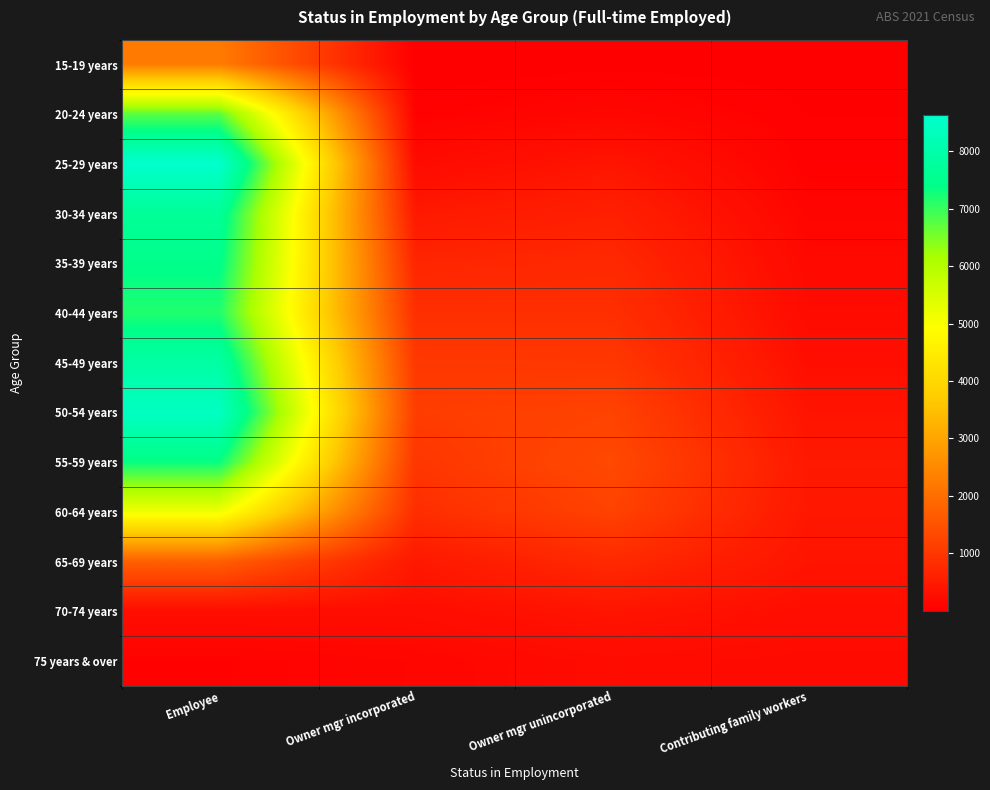

How many data points does each series have?

4